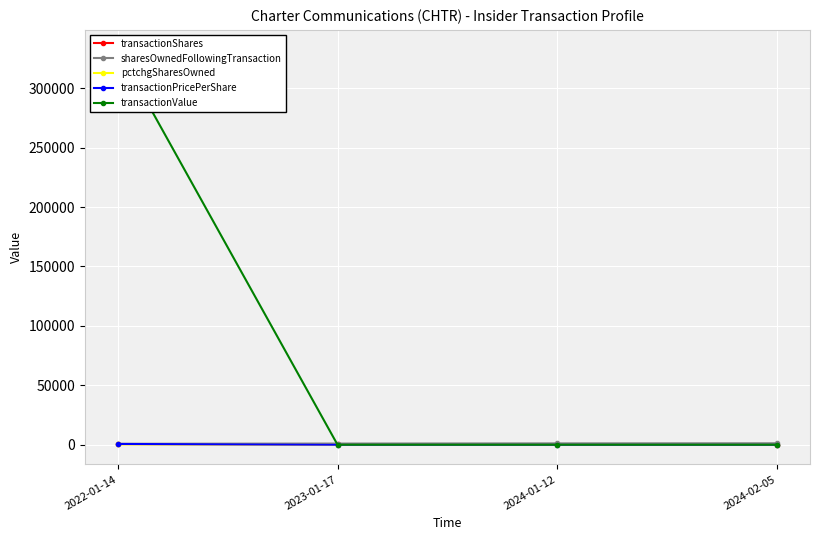

What is the label of the 4th point from the left?

2024-02-05